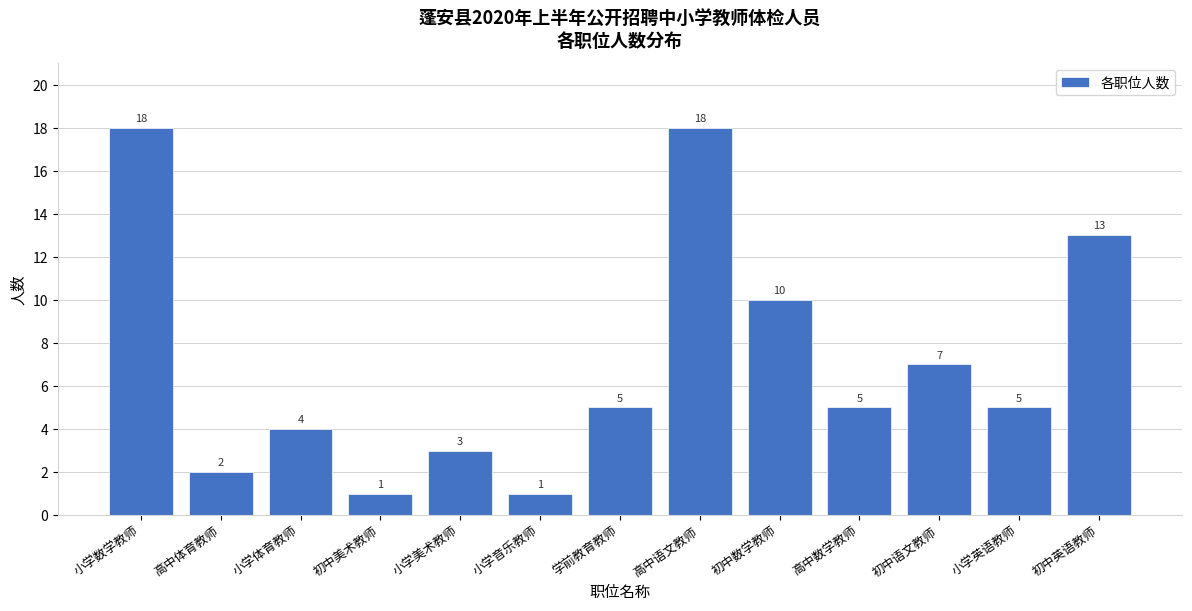

Reading left to right, list all the values displayed in this chart.

18	2	4	1	3	1	5	18	10	5	7	5	13